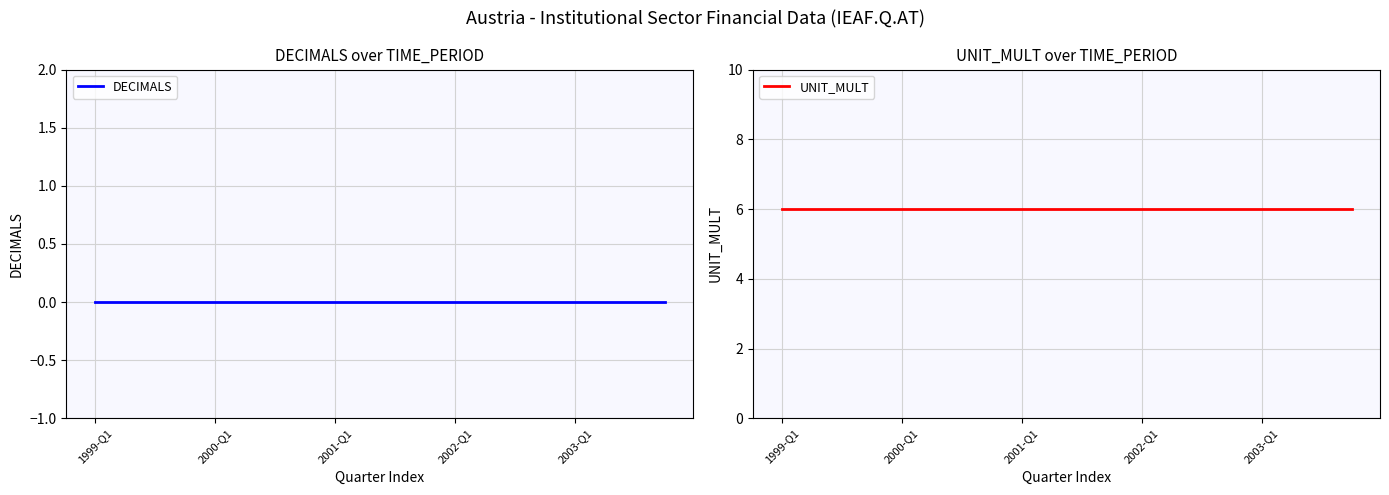

True or false: UNIT_MULT has a value of 3 at 2002-Q1.

False